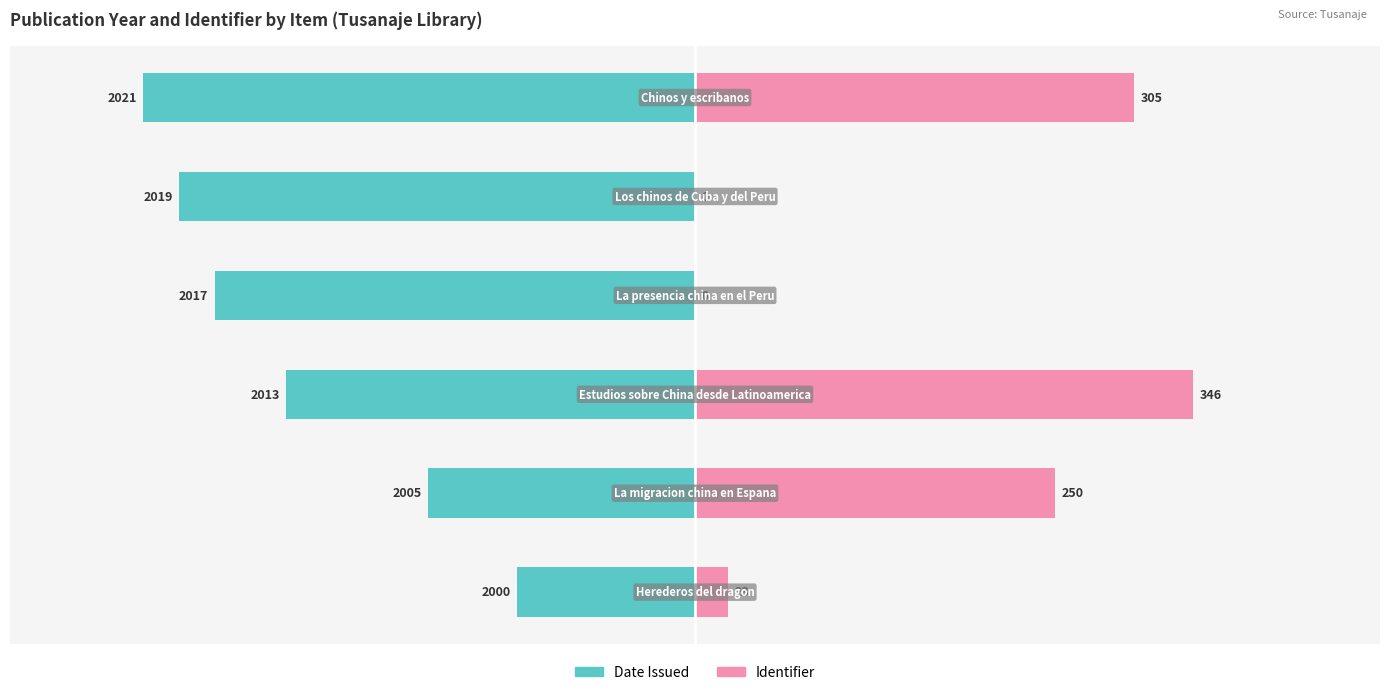

Reading right to left, list all the values displayed in this chart.

Date Issued: 0=-88.6	−25=-82.9	−50=-77.1	−75=-65.7	−100=-42.9	−125=-28.6
Identifier: 0=70.5	−25=0.0	−50=0.0	−75=80.0	−100=57.8	−125=5.3